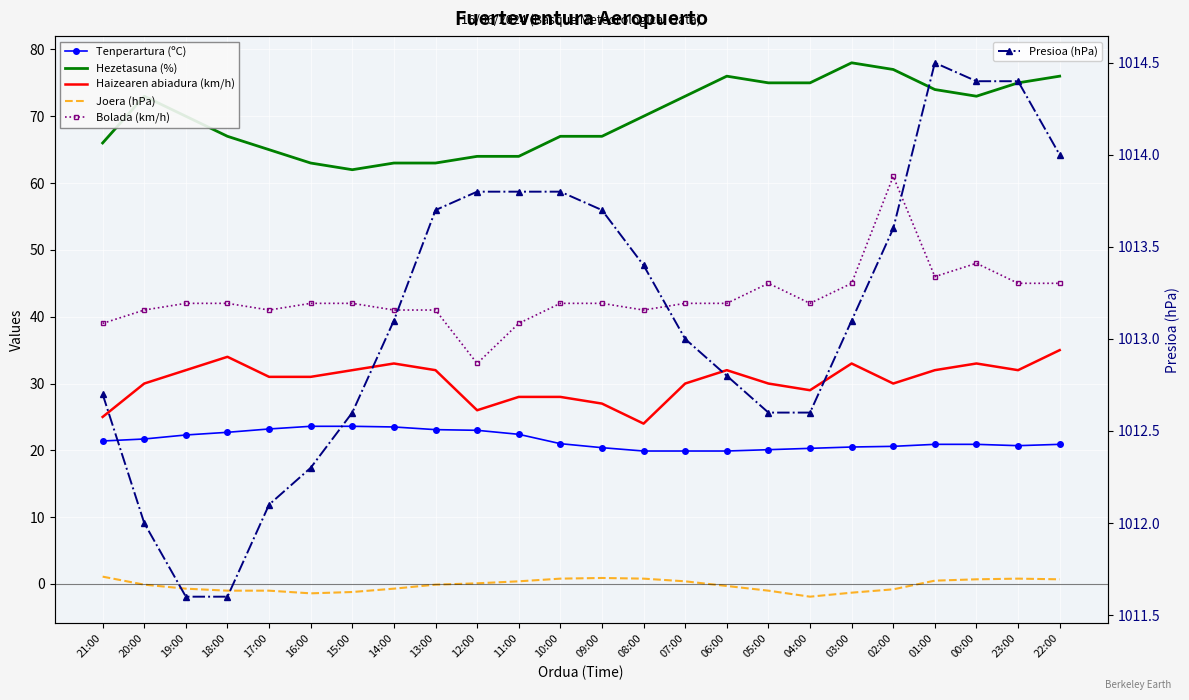

Which series has the largest range (max minus min)?

Bolada (km/h)